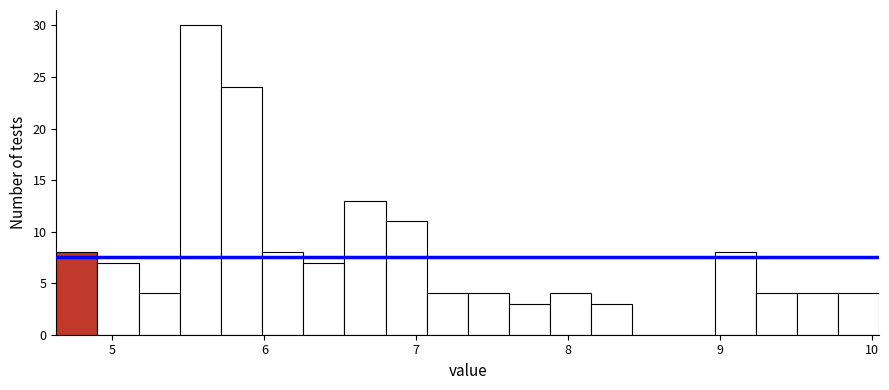

Around what value on the x-axis is the tallest bar? Give the approximate position of its centre, as read against the axis.

5.6